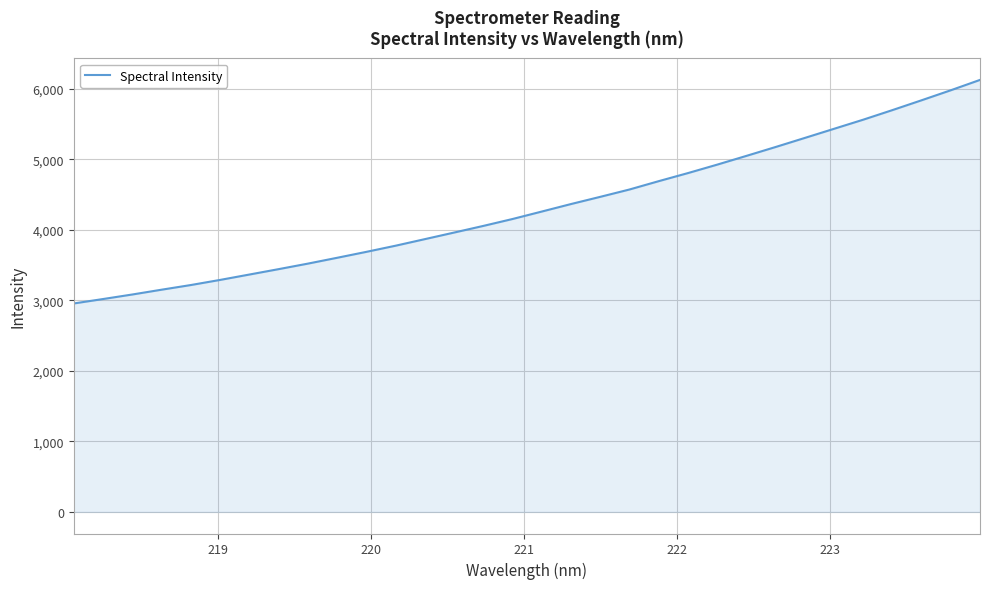

What is the minimum value shown in the chart?

2956.6